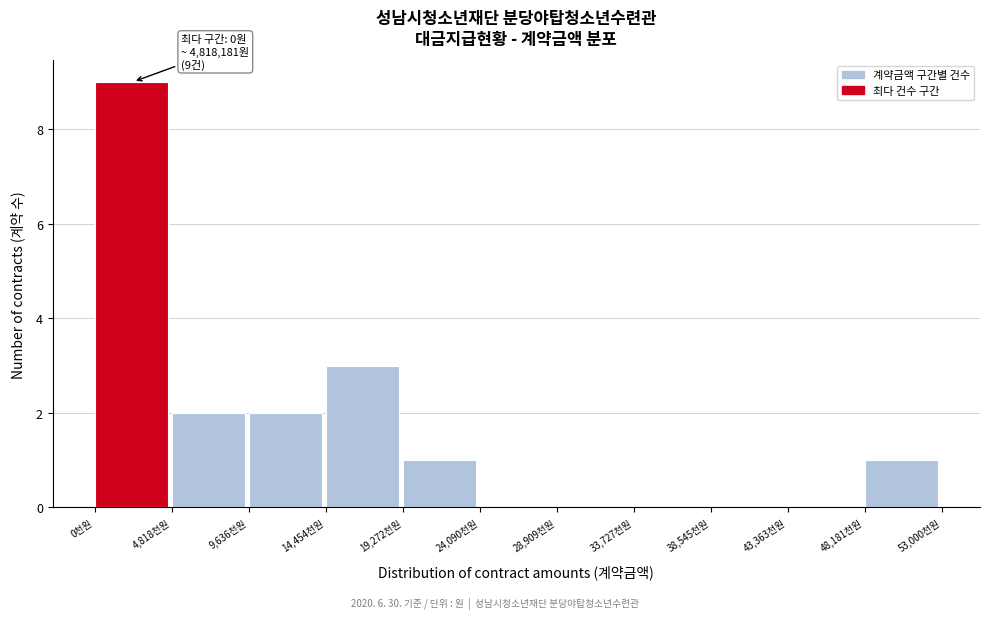

Reading left to right, what are all the values shown in this chart?

0천원=9	4,818천원=2	9,636천원=2	14,454천원=3	19,272천원=1	24,090천원=0	28,909천원=0	33,727천원=0	38,545천원=0	43,363천원=0	48,181천원=1